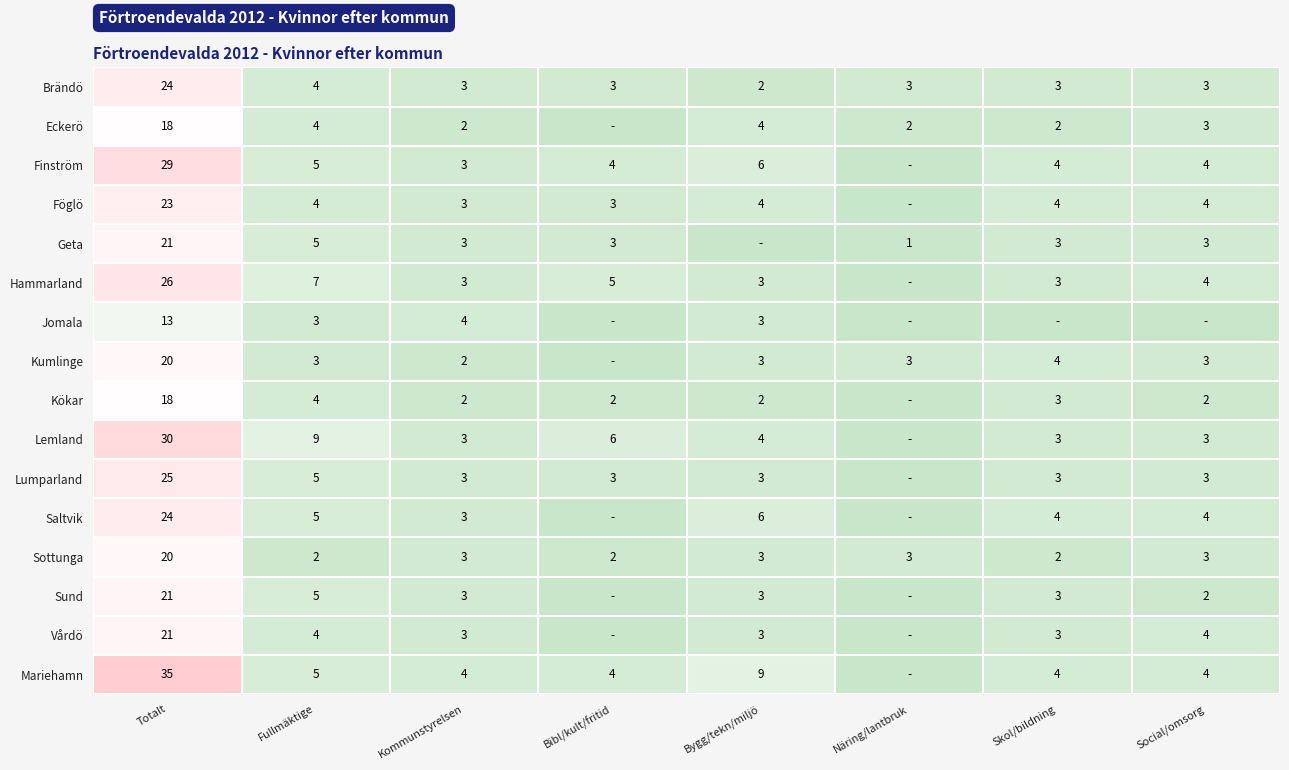

What is the spread (max minus min) of values at Fullmäktige?

7